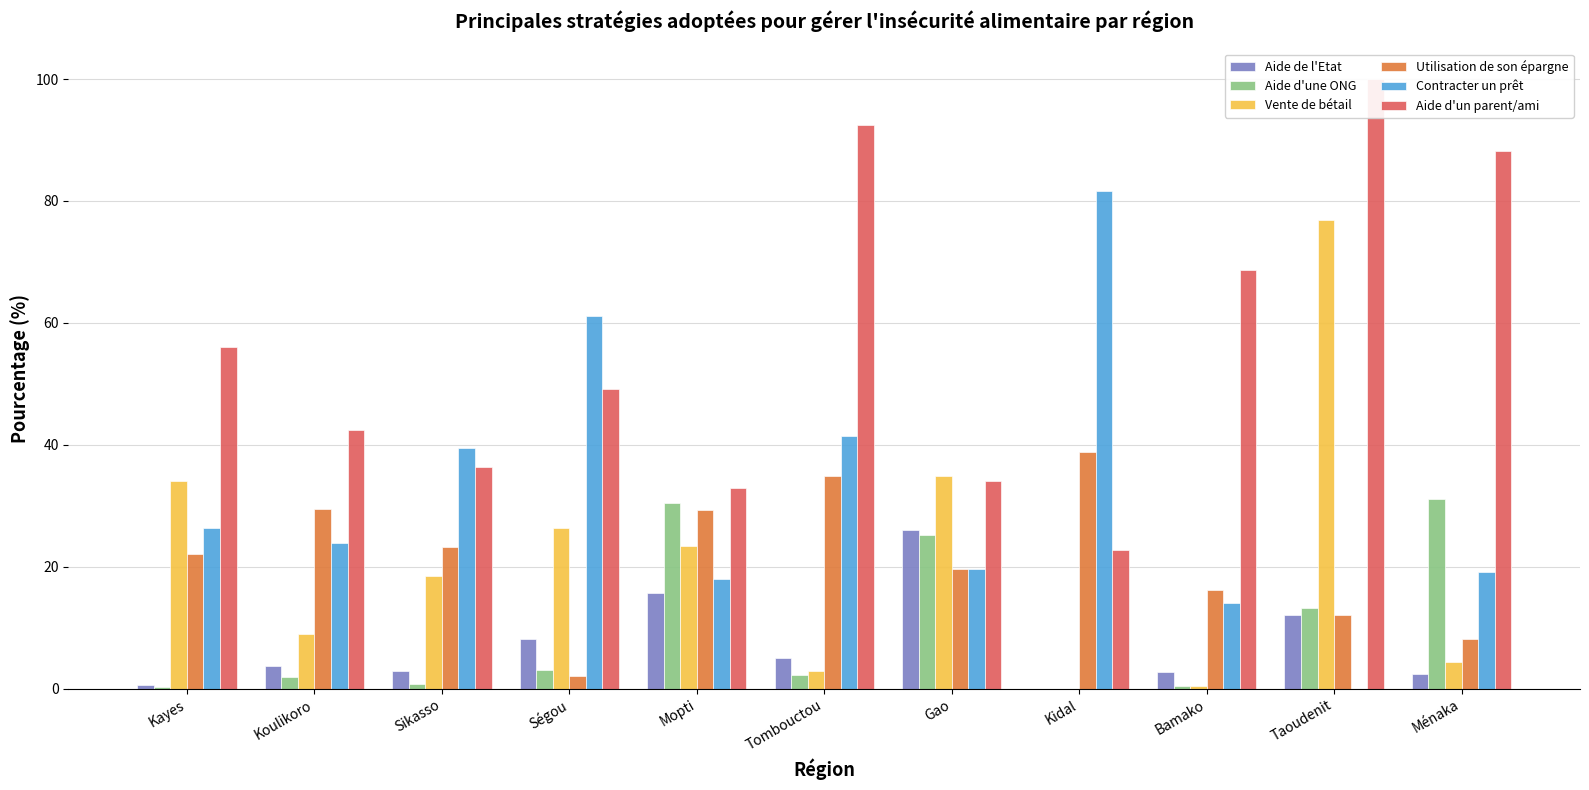

How many bars are there in each group?

6